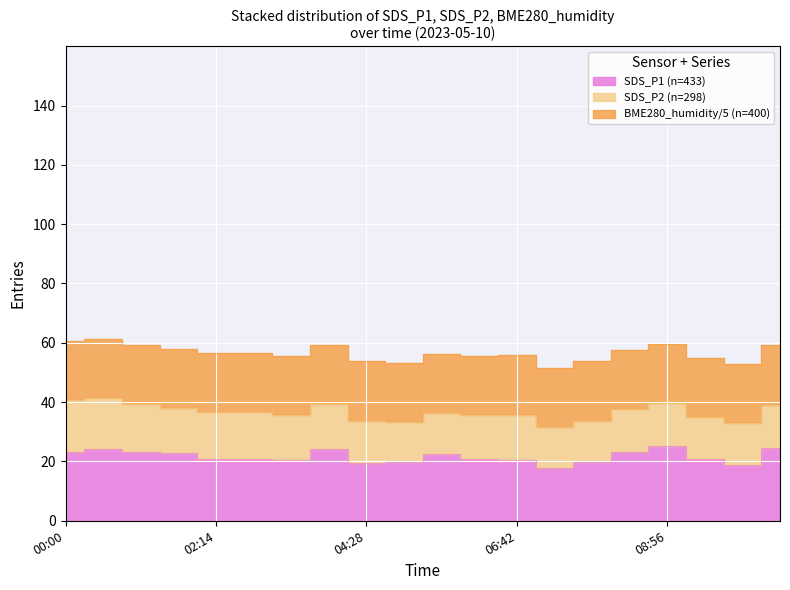

Which category has the highest value in the SDS_P2 series?

00:00